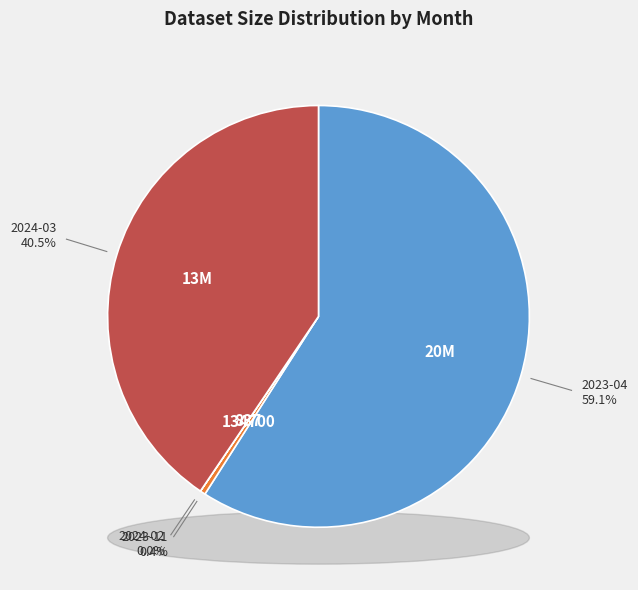

Combined, do 2024-02 and 2023-04 account for over 50%?

Yes